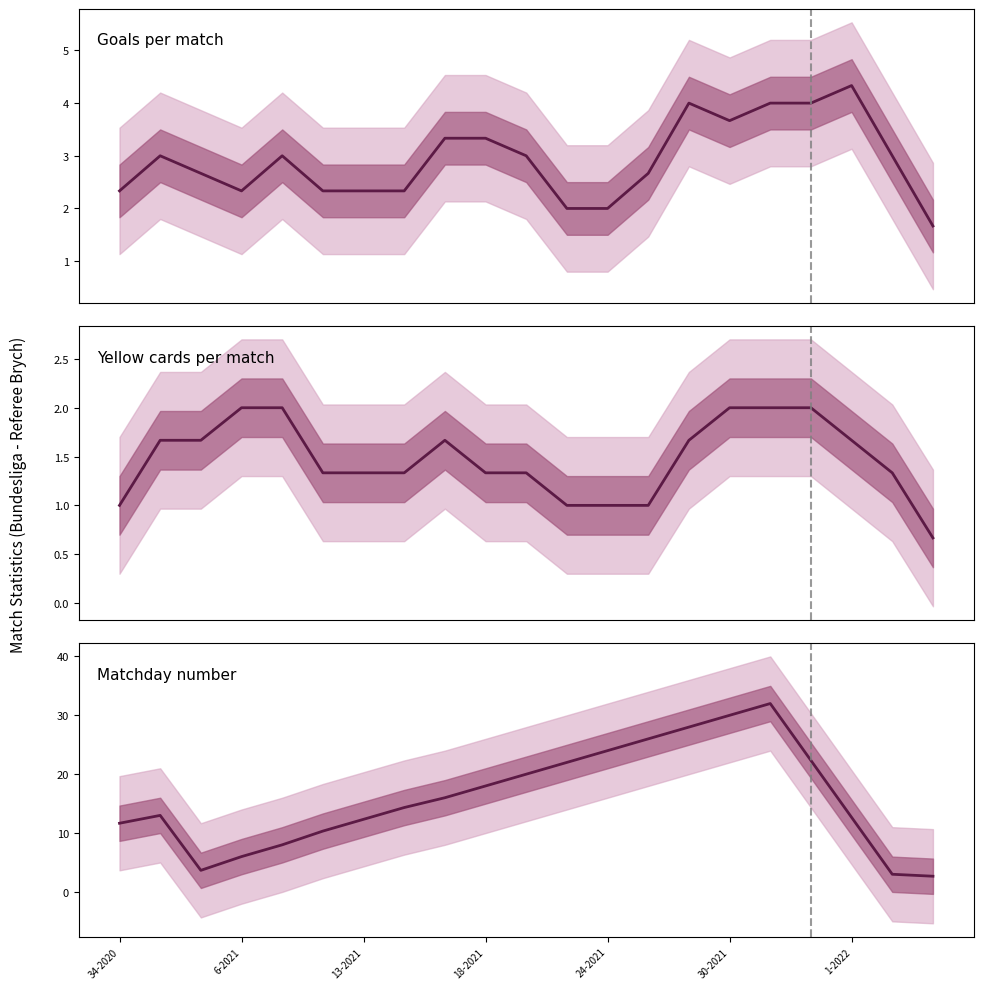

Is the value of Matchday number at 15 greater than the value of Goals per match at 13-2021?

Yes